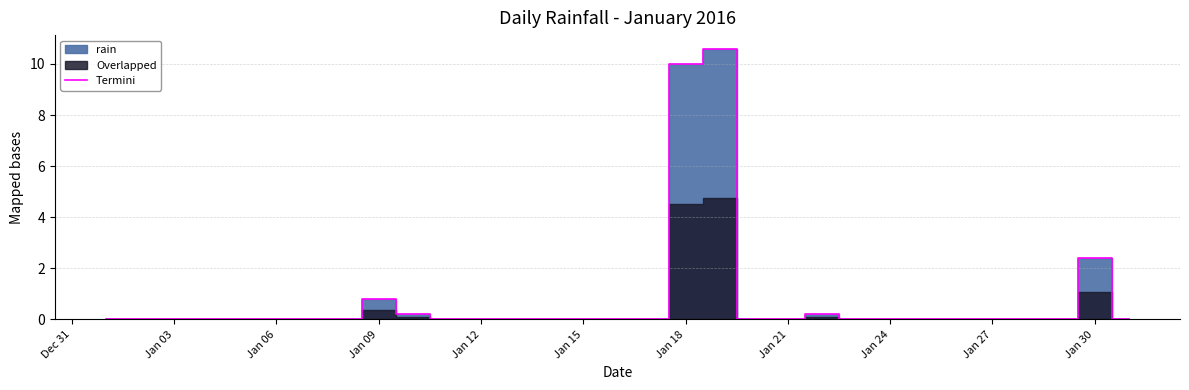

At which label is Termini closest to 5?

Jan 30